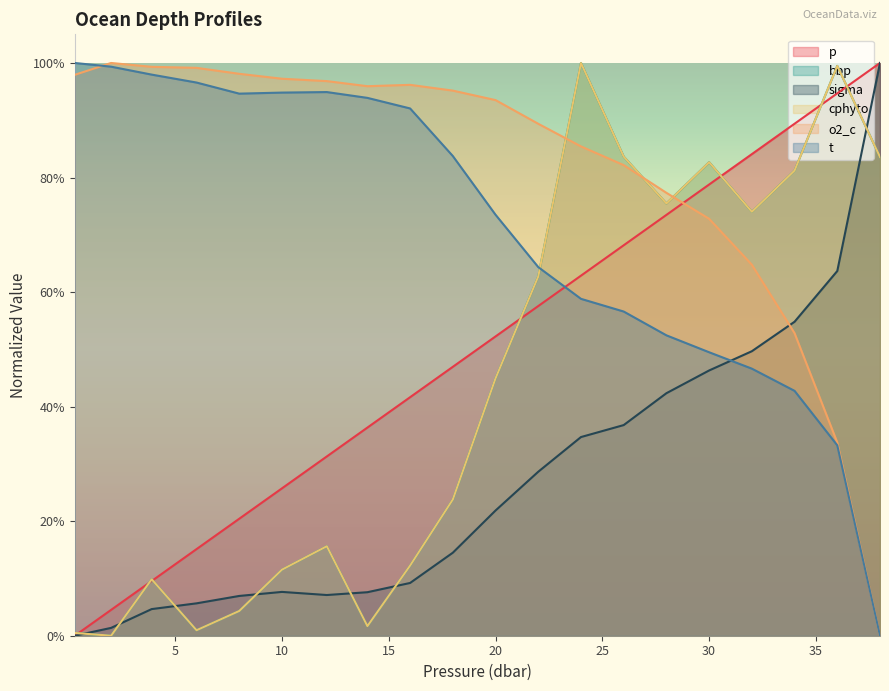

What is the value of the p point at the 13th from the left?

0.6